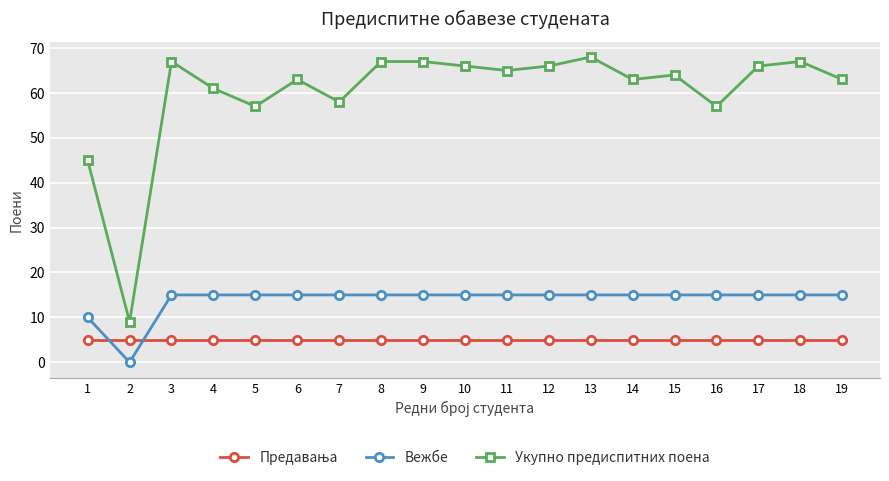

Which series has the widest spread of values?

Укупно предиспитних поена